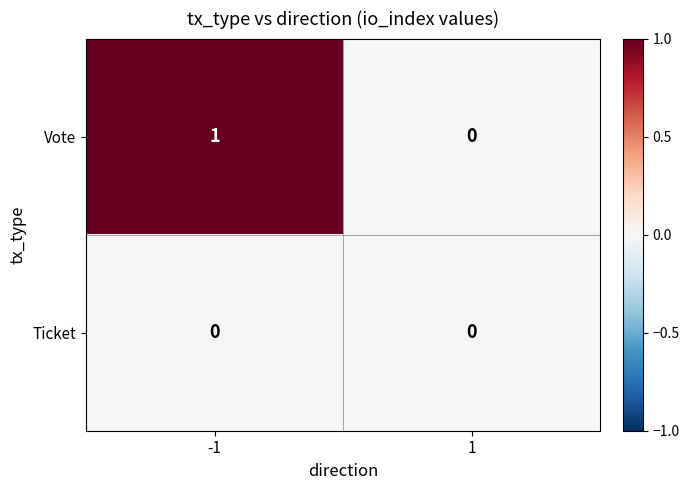

The Vote series shows 0 at 1. True or false?

True